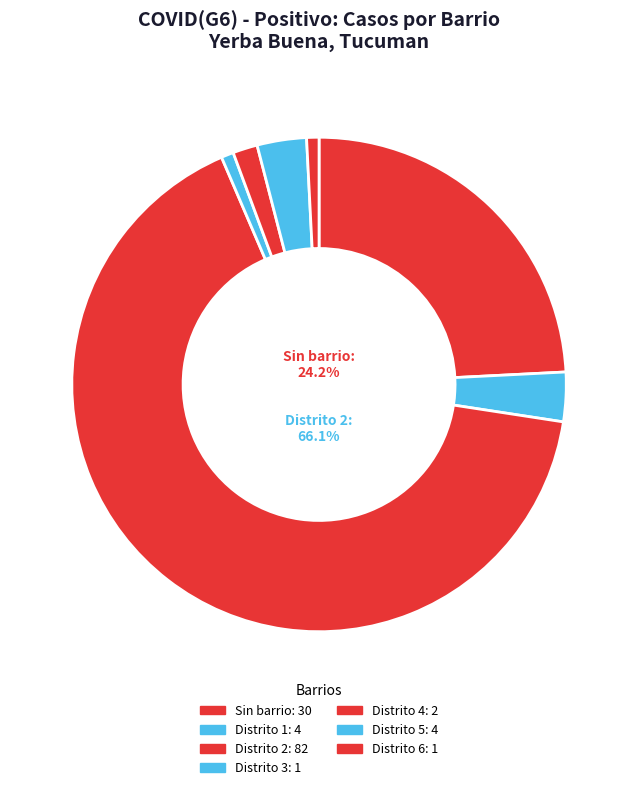

How many slices are in this pie chart?

7